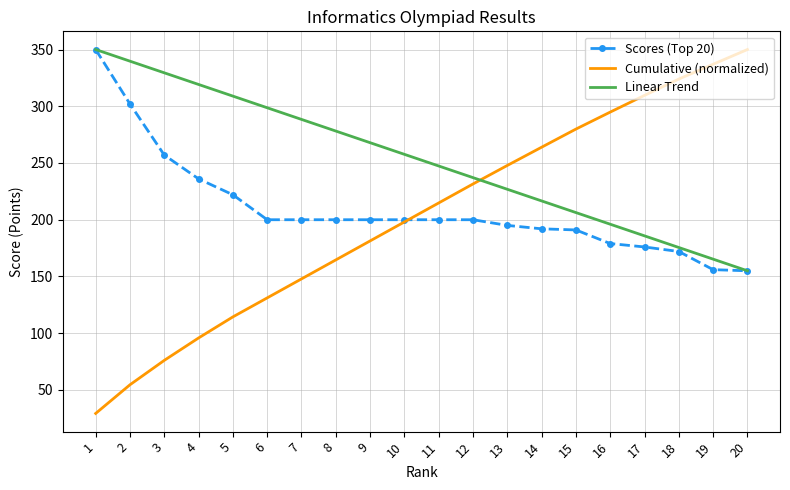

After their last crossing, which series has the higher values: Linear Trend or Cumulative (normalized)?

Cumulative (normalized)